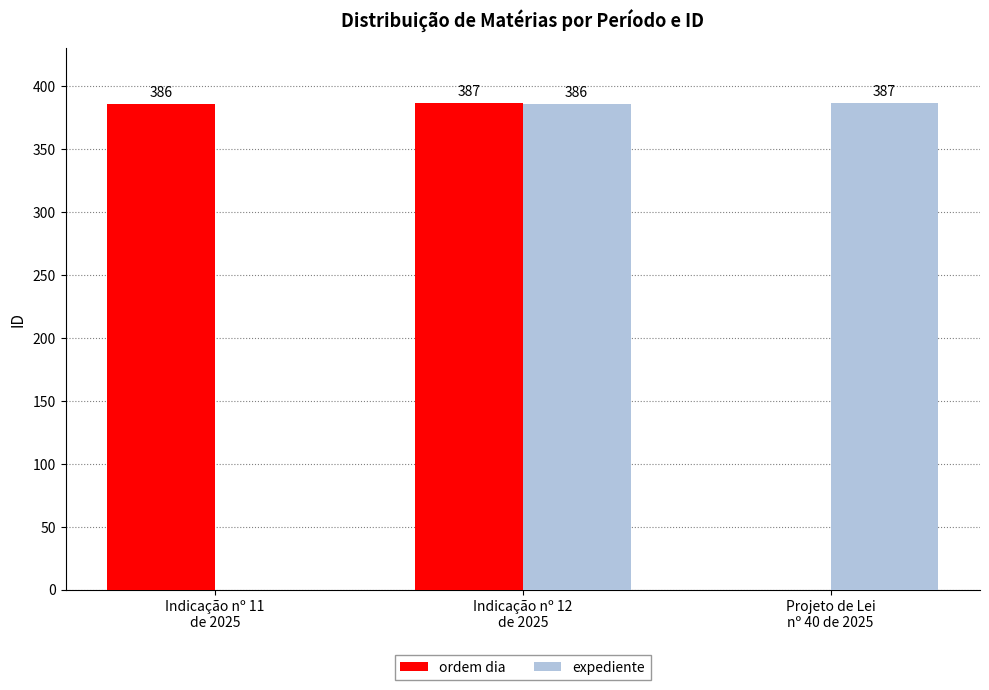

Reading left to right, list all the values displayed in this chart.

ordem dia: 386	387	0
expediente: 0	386	387